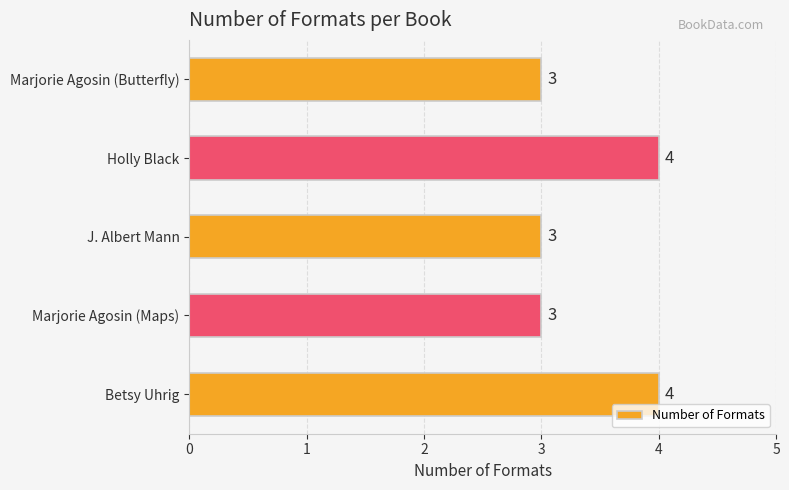

True or false: the data shows 4 at Betsy Uhrig.

True